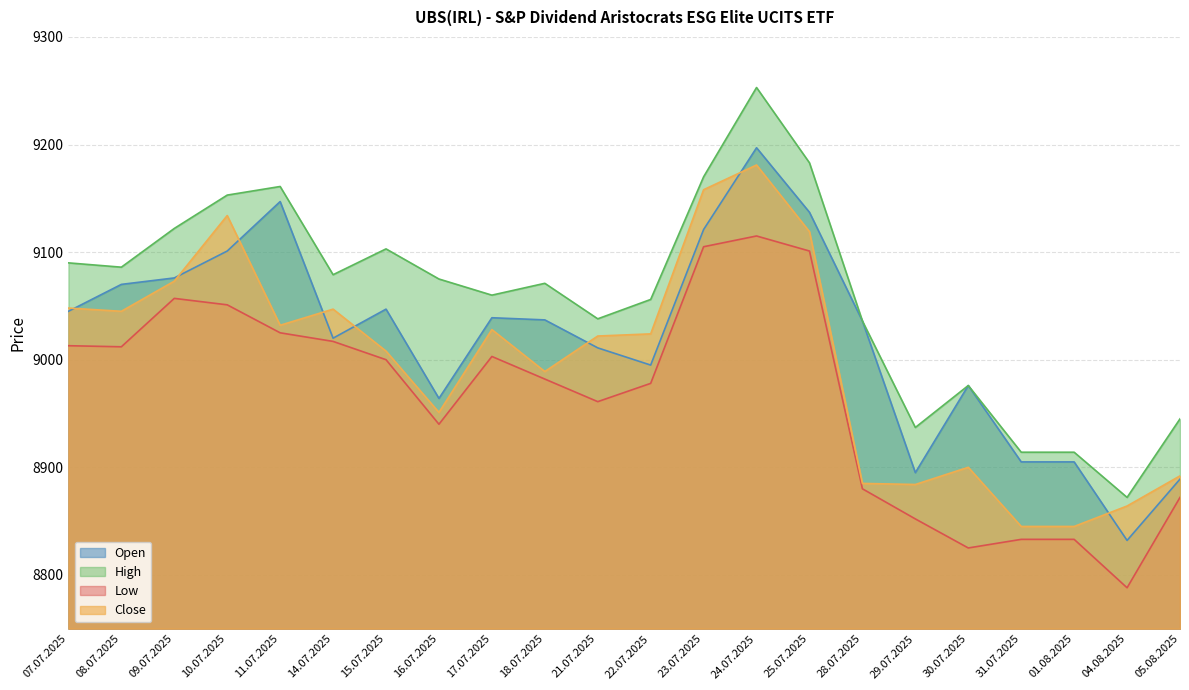

At which category is the sum across all series the highest?

24.07.2025